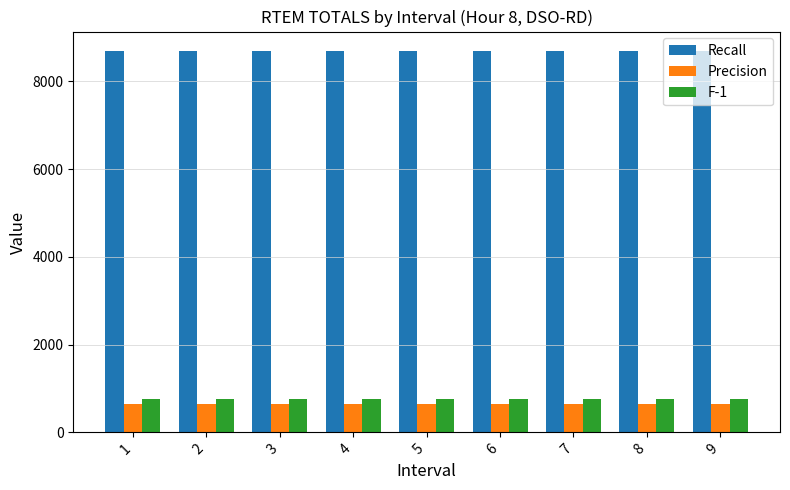

What is the value of the F-1 bar at the 8th from the left?

761.1